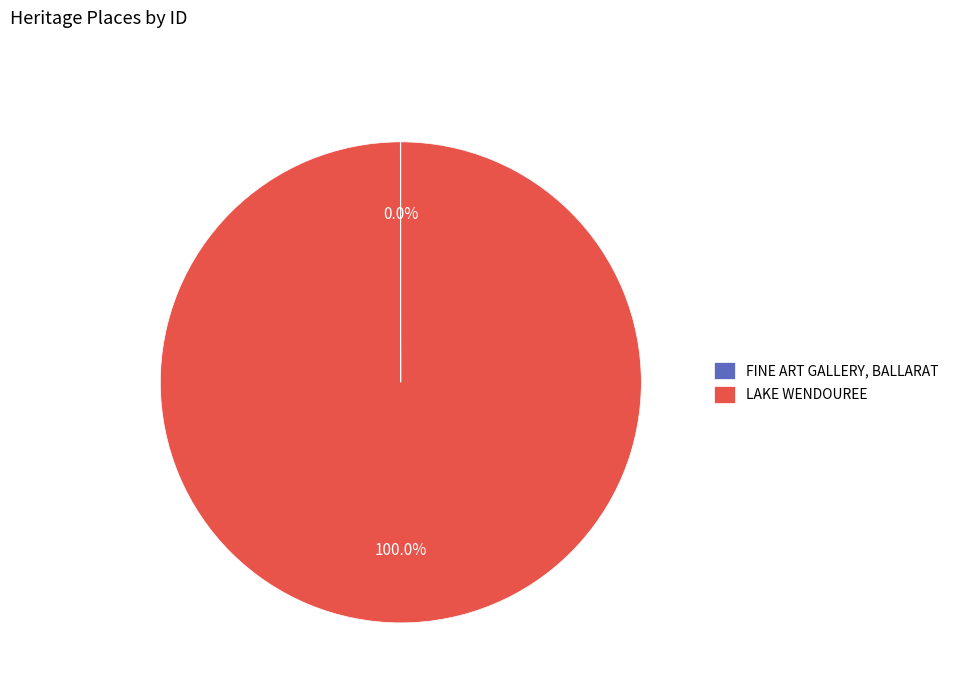

Which slice represents more than half of the pie?

LAKE WENDOUREE